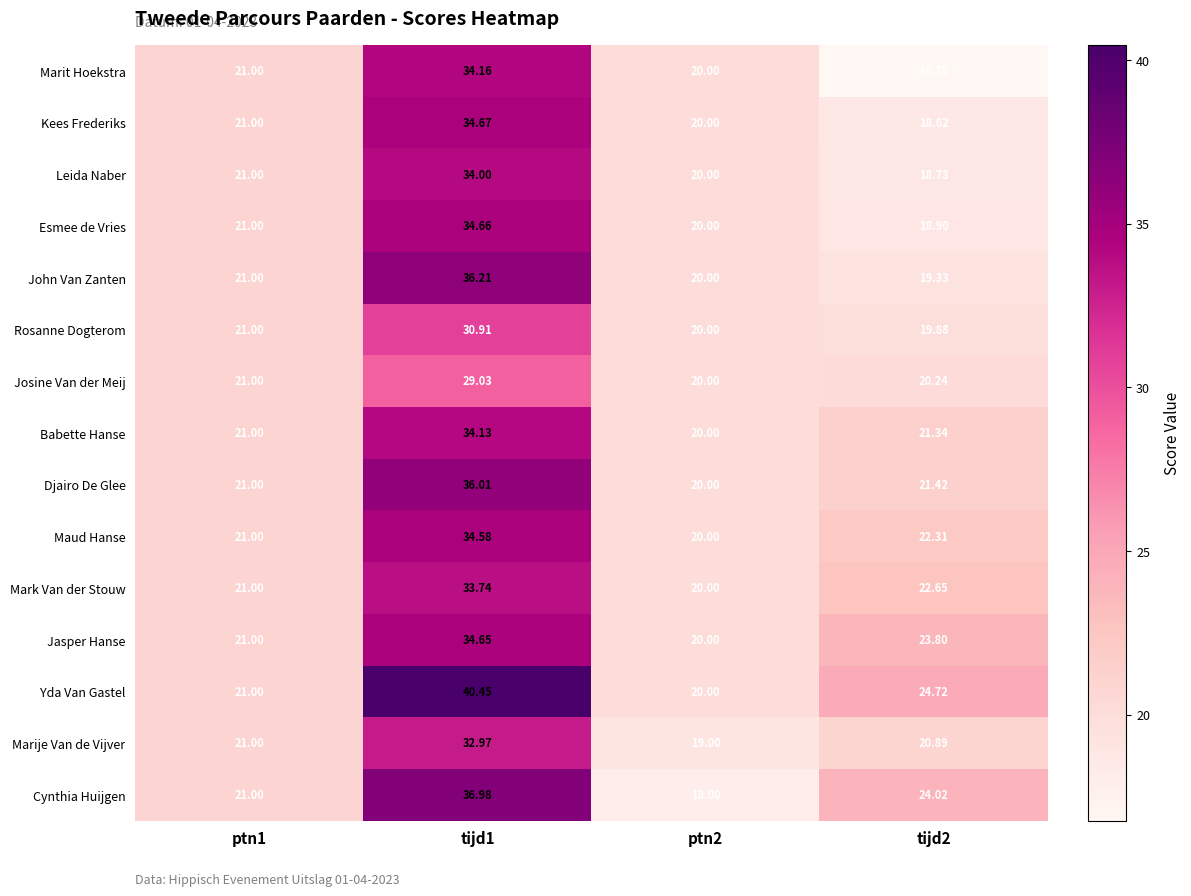

Between ptn1 and tijd1, which series saw the biggest shift?

Yda Van Gastel